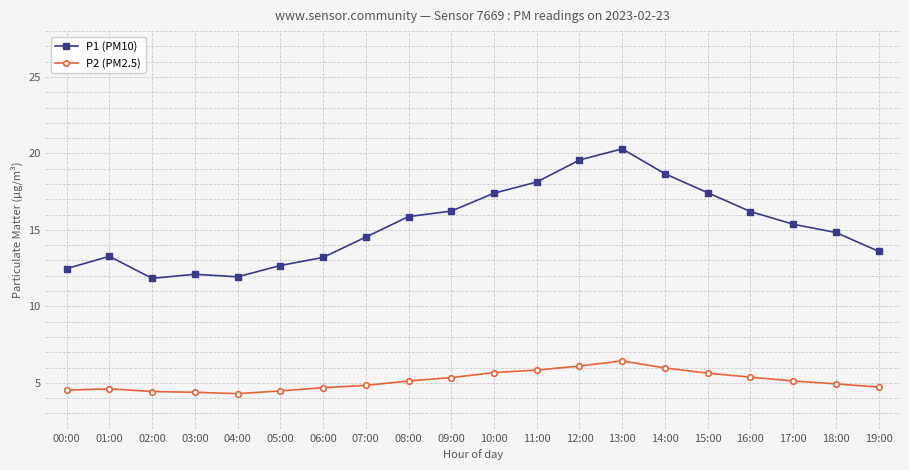

At which category does P1 (PM10) reach its first local peak?

01:00